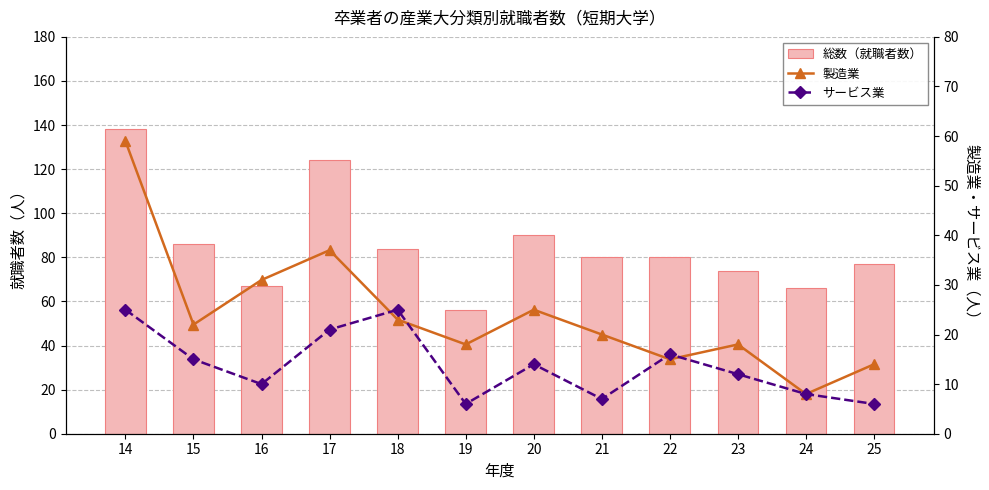

The サービス業 series shows 3 at 20. True or false?

False